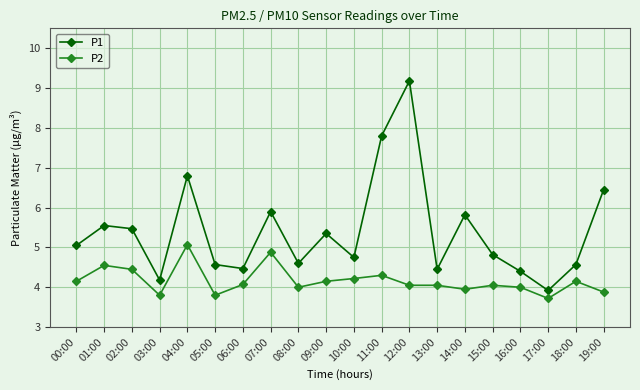

Read the P1 value at 17:00.

3.9